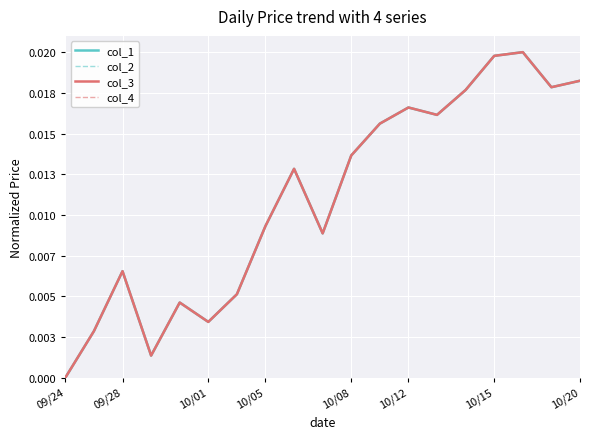

True or false: col_4 and col_3 cross at least once.

False